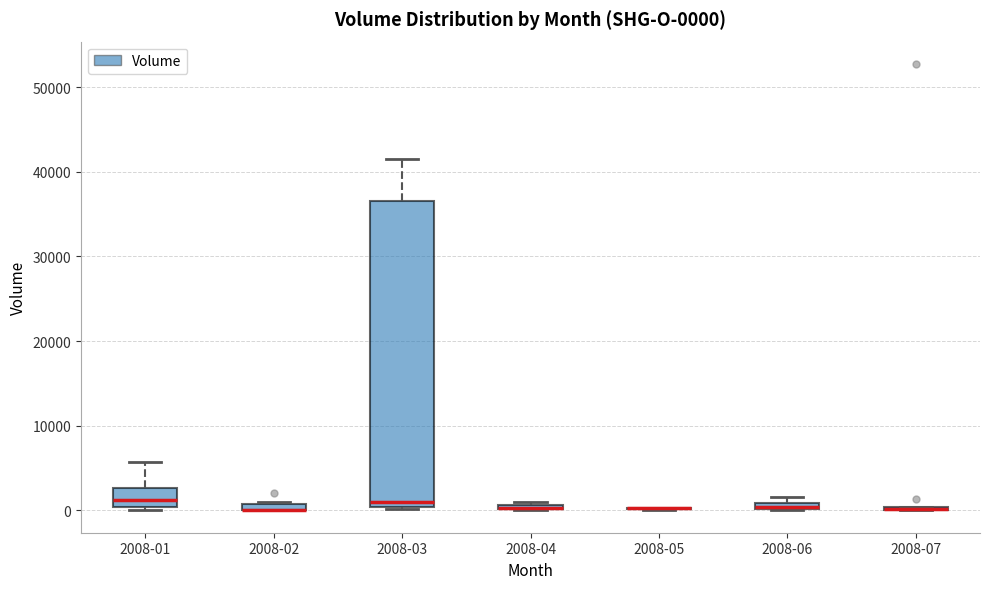

Comparing the boxes themselves (not the whiskers), which one is the tallest?

2008-03